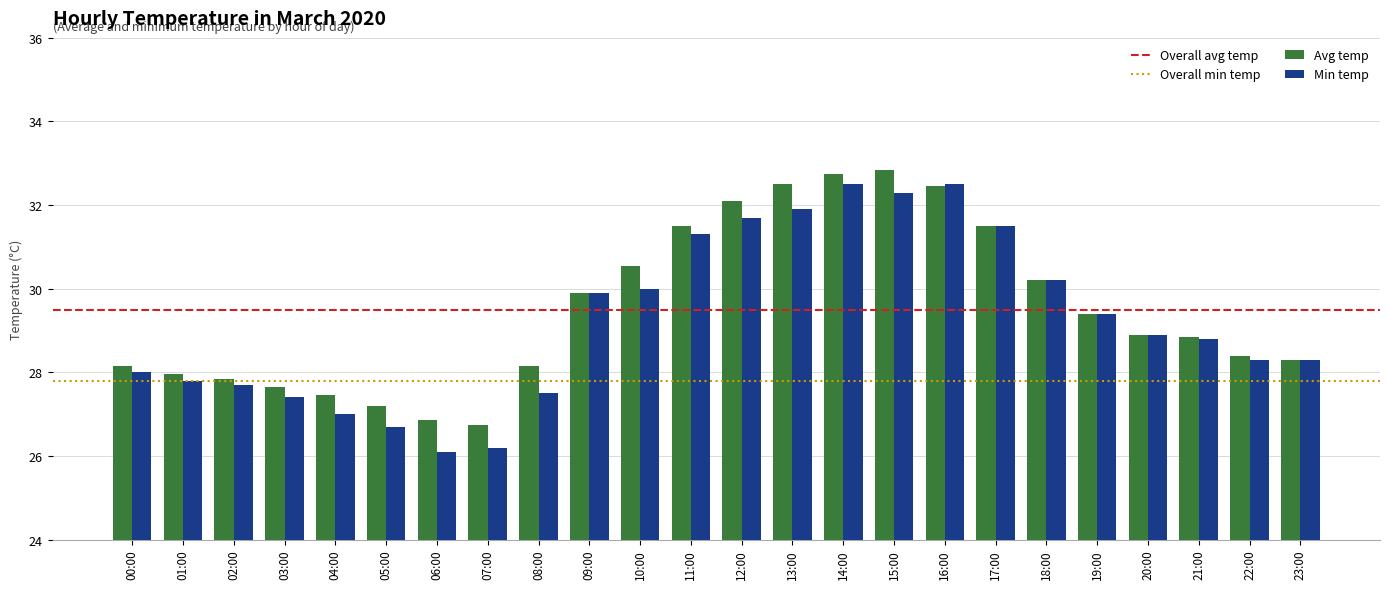

What is the label of the 12th bar from the right?

12:00